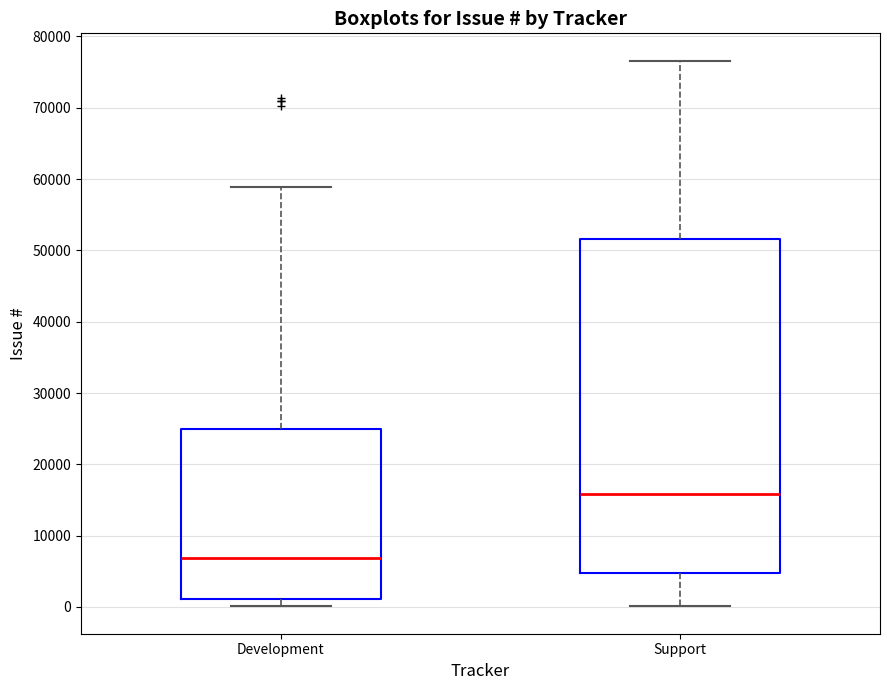

Which box is the tallest, from its lower edge to its upper edge?

Support